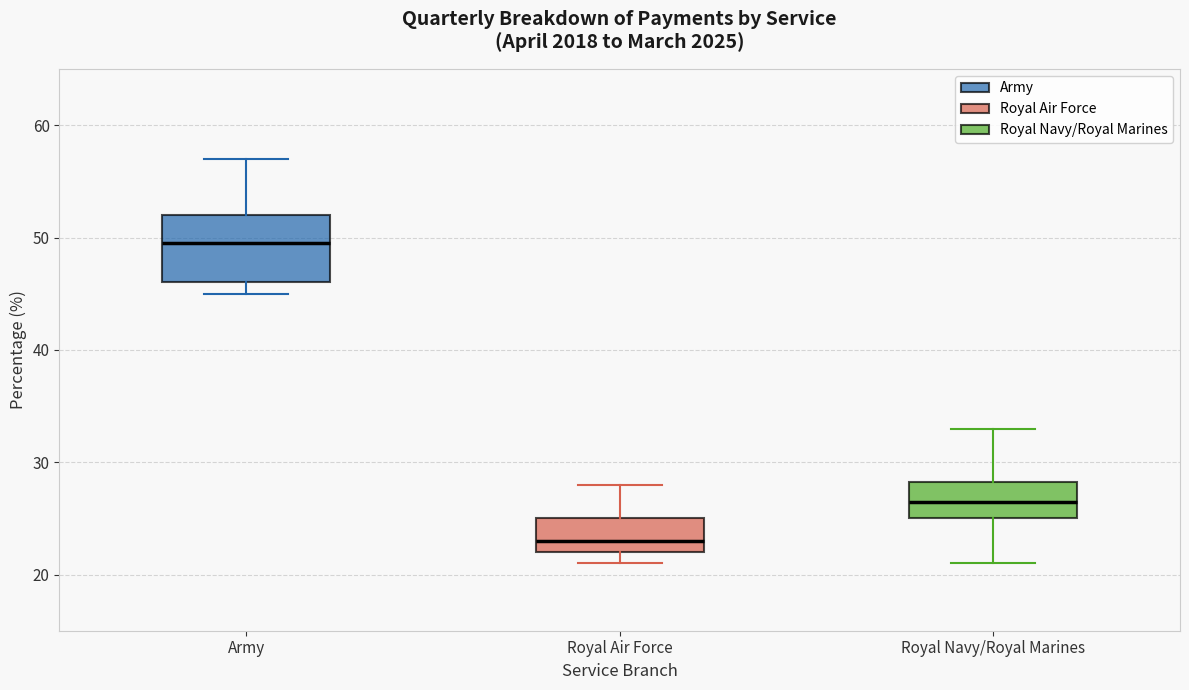

Where does the upper whisker of the box for Army end on the y-axis? The values are not printed on the chart, so give them approximately, as read against the axis.

57